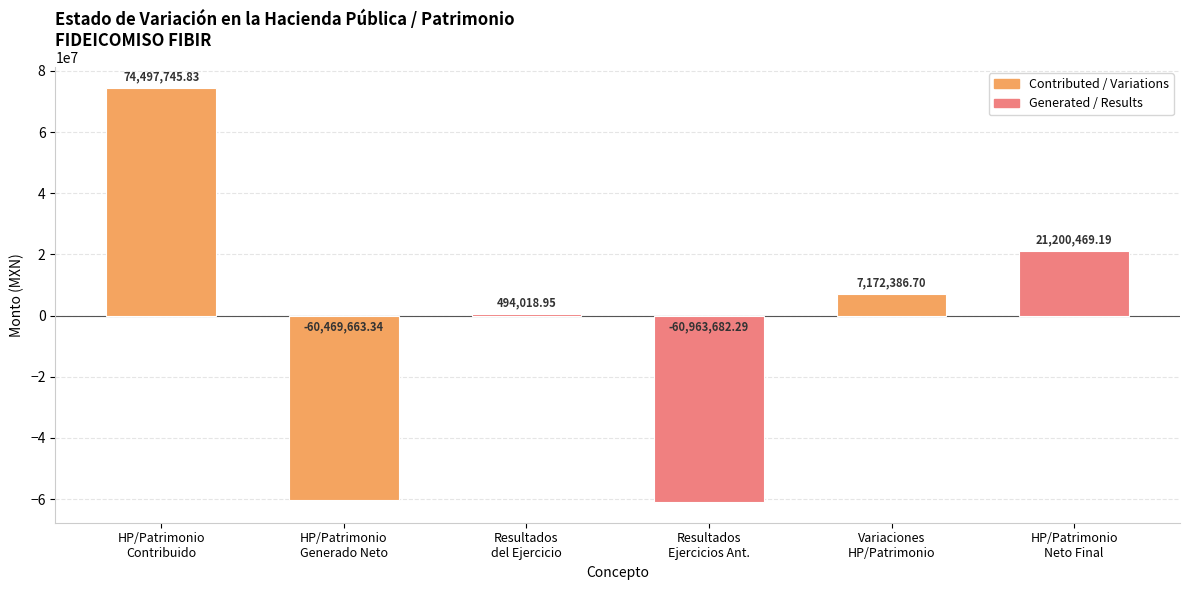

Rank the categories by value from lowest to highest.

Resultados
Ejercicios Ant., HP/Patrimonio
Generado Neto, Resultados
del Ejercicio, Variaciones
HP/Patrimonio, HP/Patrimonio
Neto Final, HP/Patrimonio
Contribuido